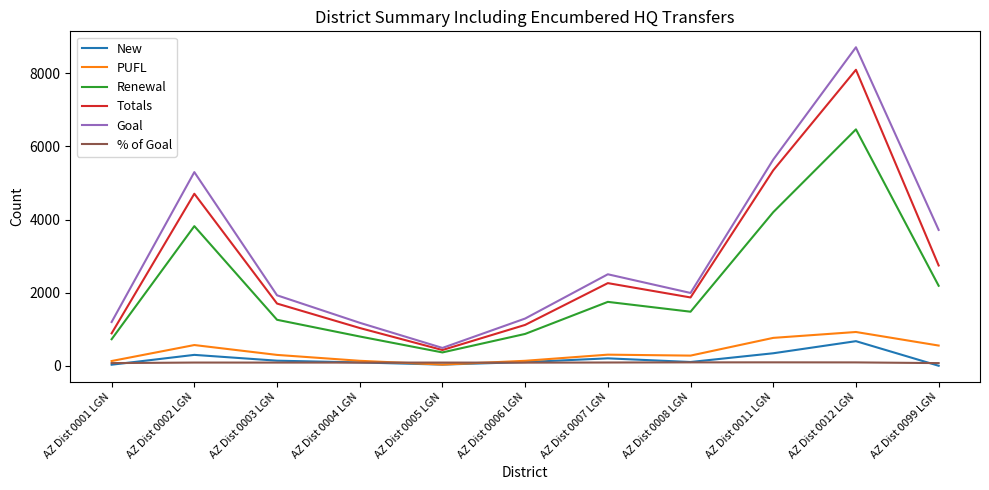

True or false: Totals and New intersect in this chart.

False